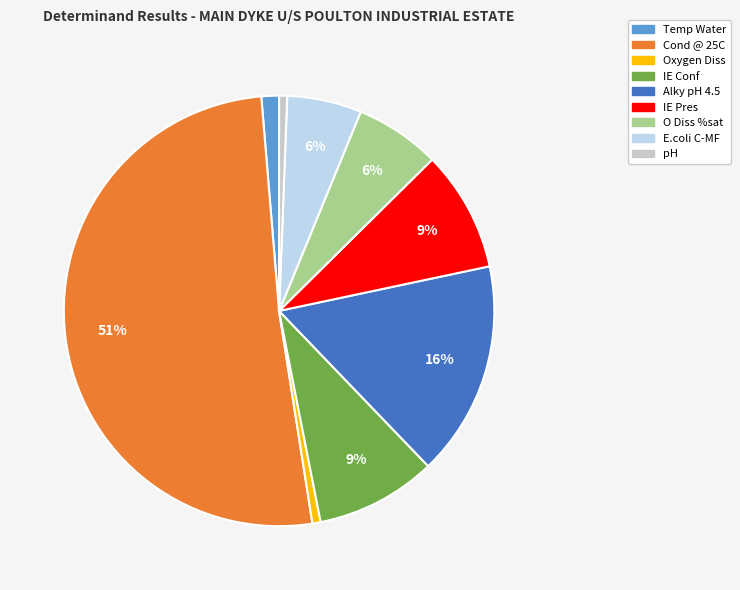

To the nearest percent, what portion does E.coli C-MF represent?

6%